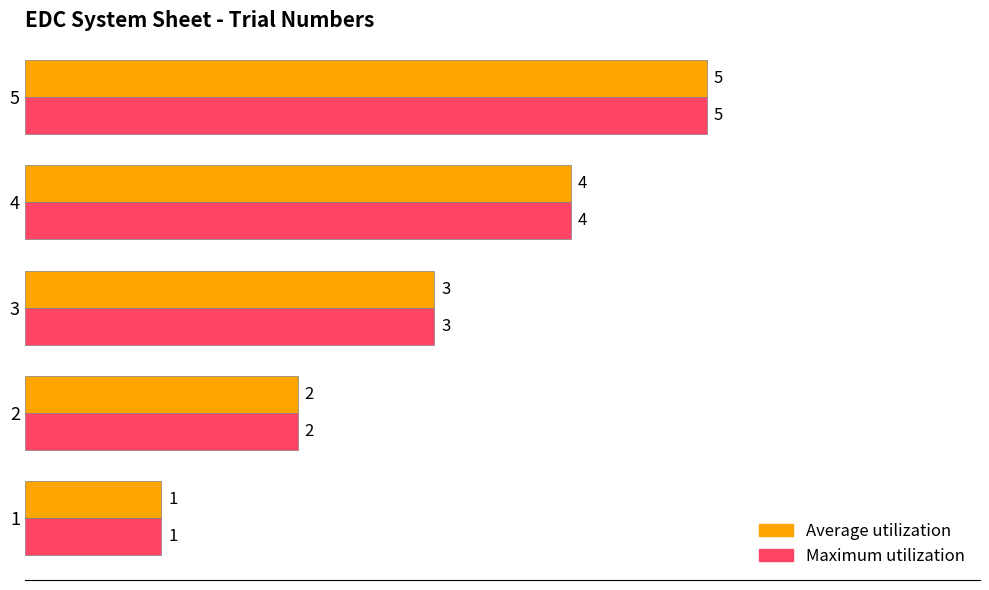

Is it true that Average utilization equals 6 at 4?

False